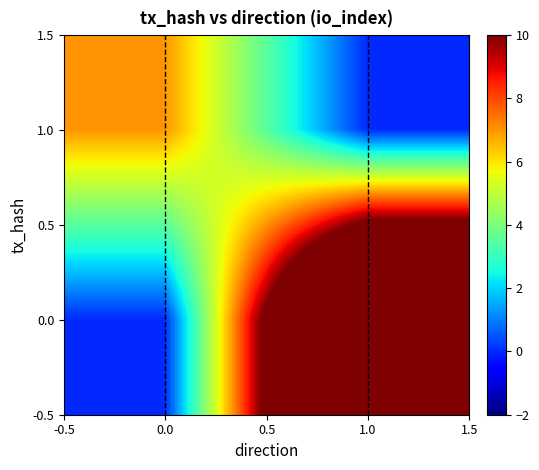

Reading left to right, what are all the values shown in this chart?

1.0: 0.0=7	1.0=0
0.0: 0.0=0	1.0=21